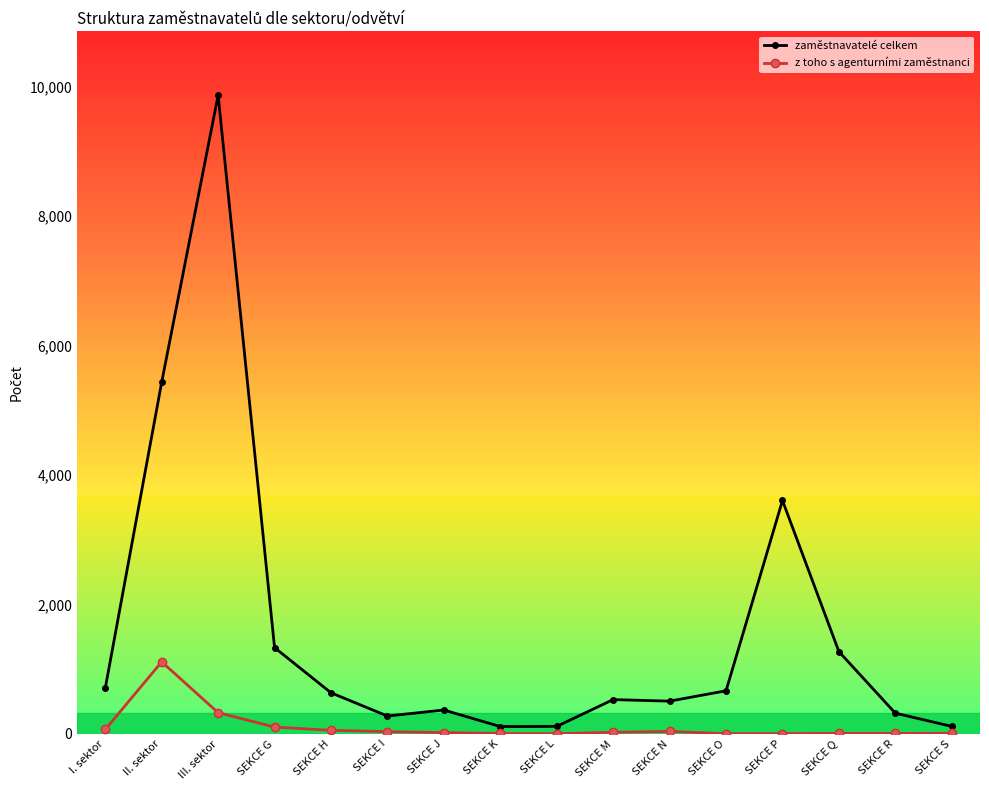

Where is the first local maximum for z toho s agenturními zaměstnanci?

II. sektor